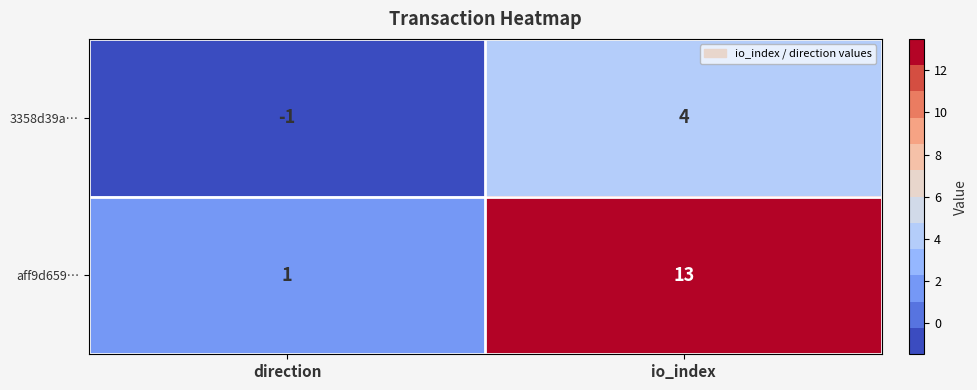

At how many categories does at least one series exceed 6?

1